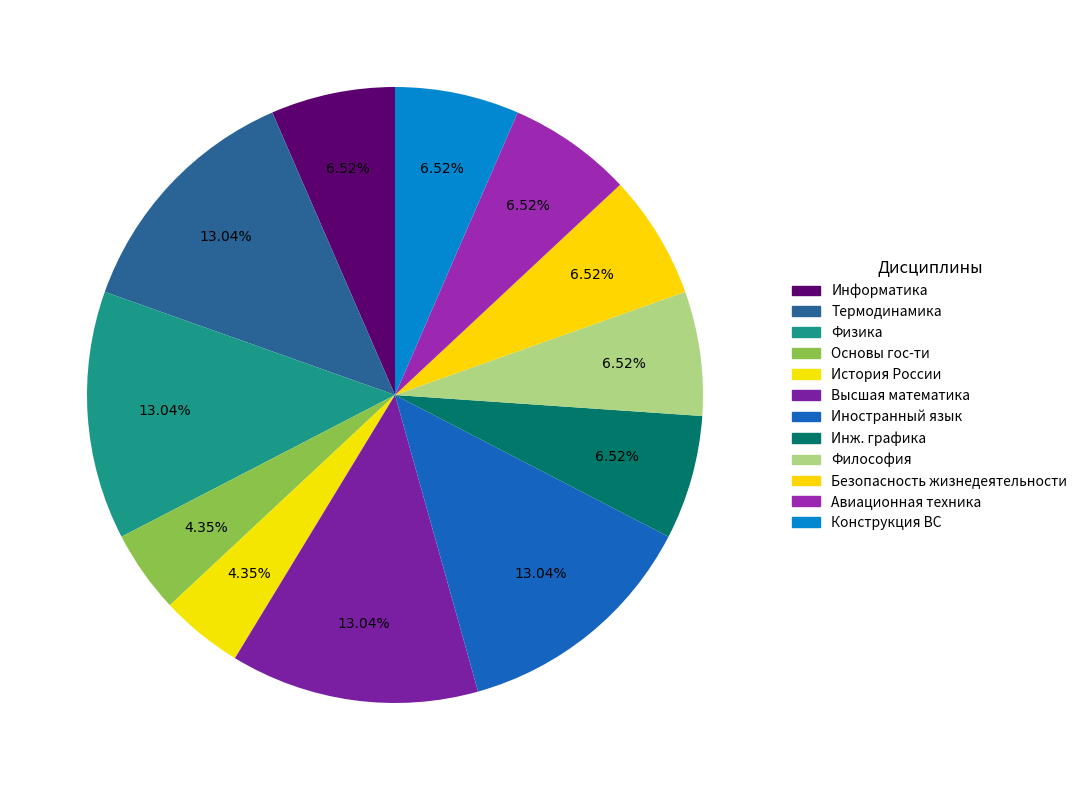

Rank the categories by value from lowest to highest.

Основы российской государственности, История России, Информатика, Инженерная графика, Философия, Безопасность жизнедеятельности, Авиационная техника, Конструкция воздушных судов, Термодинамика и теория авиационных двигателей, Физика, Высшая математика, Иностранный язык